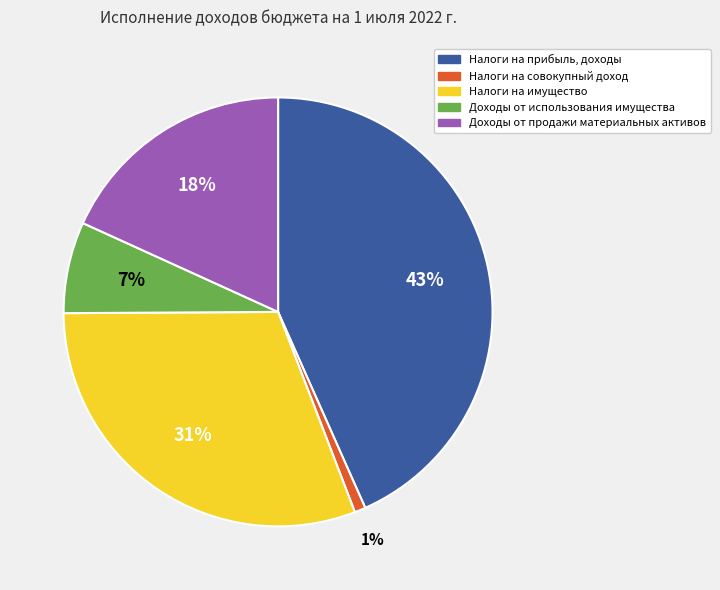

Is Налоги на совокупный доход the majority of the pie?

No